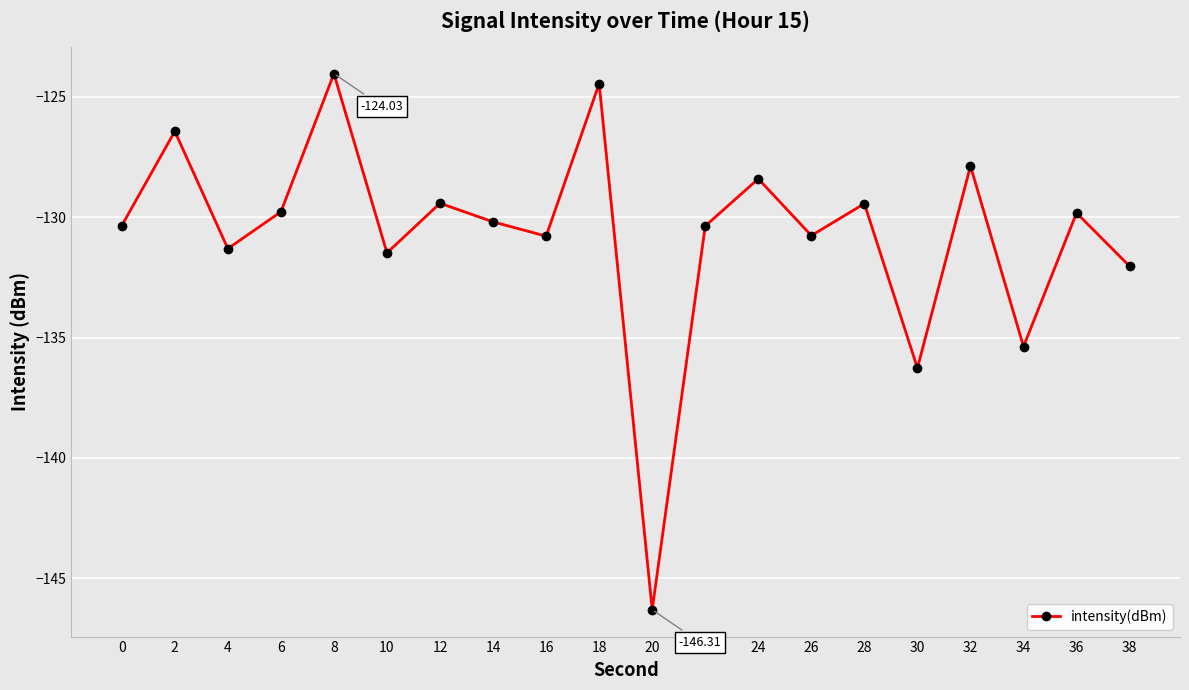

True or false: the data shows -132.0 at 38.

True